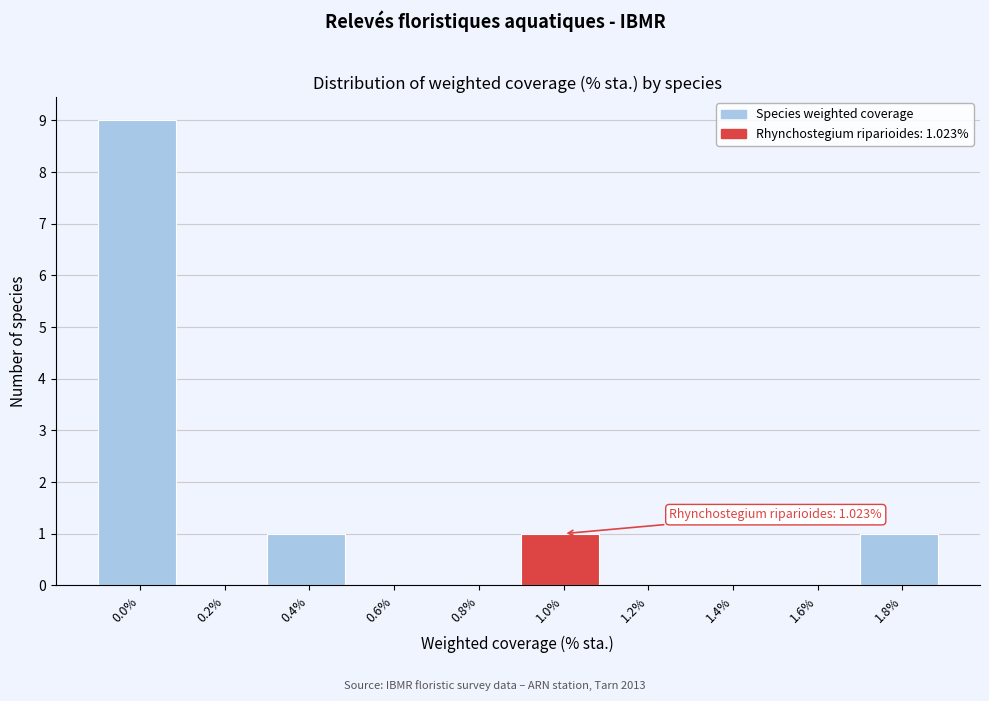

Reading right to left, transcribe all the data shown in this chart.

1.8%=1	1.6%=0	1.4%=0	1.2%=0	1.0%=1	0.8%=0	0.6%=0	0.4%=1	0.2%=0	0.0%=9